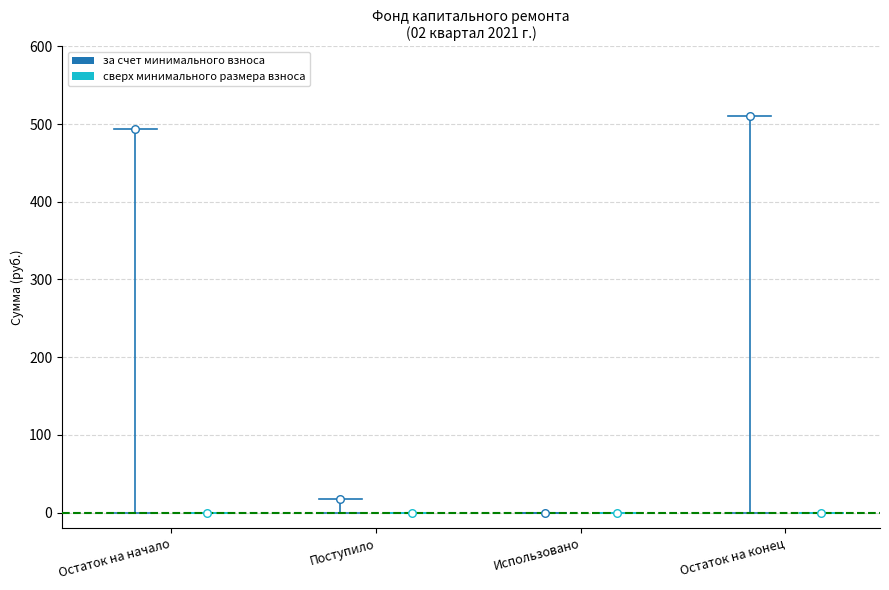

Which series reaches the maximum Y coordinate?

за счет минимального взноса